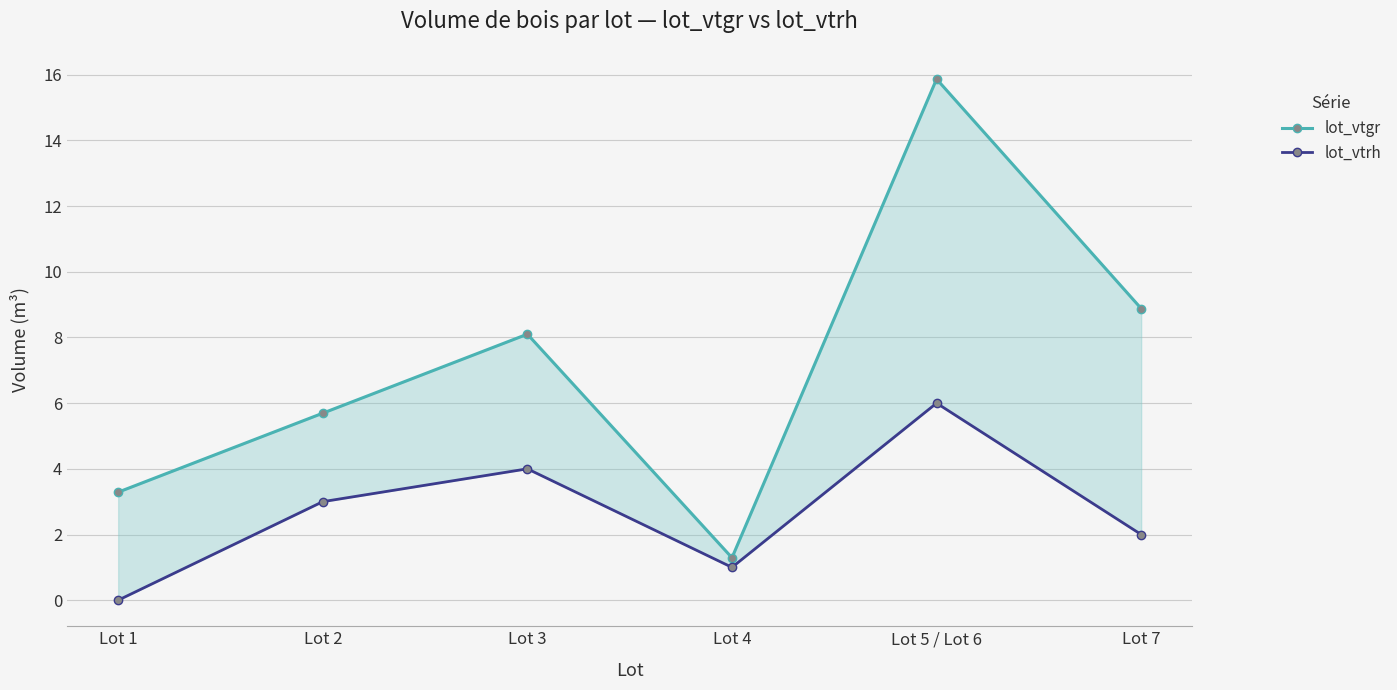

The lot_vtgr series shows 9.0 at Lot 2. True or false?

False